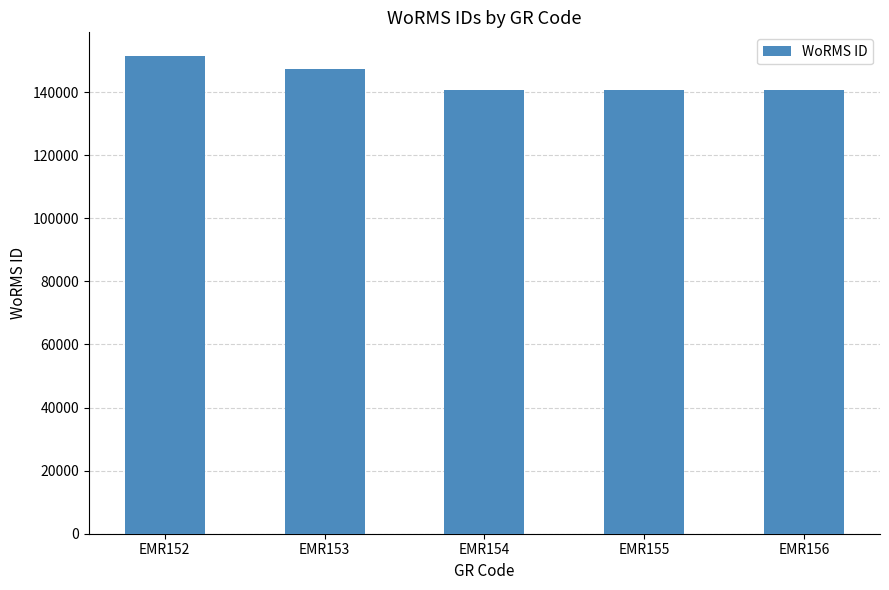

What is the difference between the maximum and second lowest values?

10690